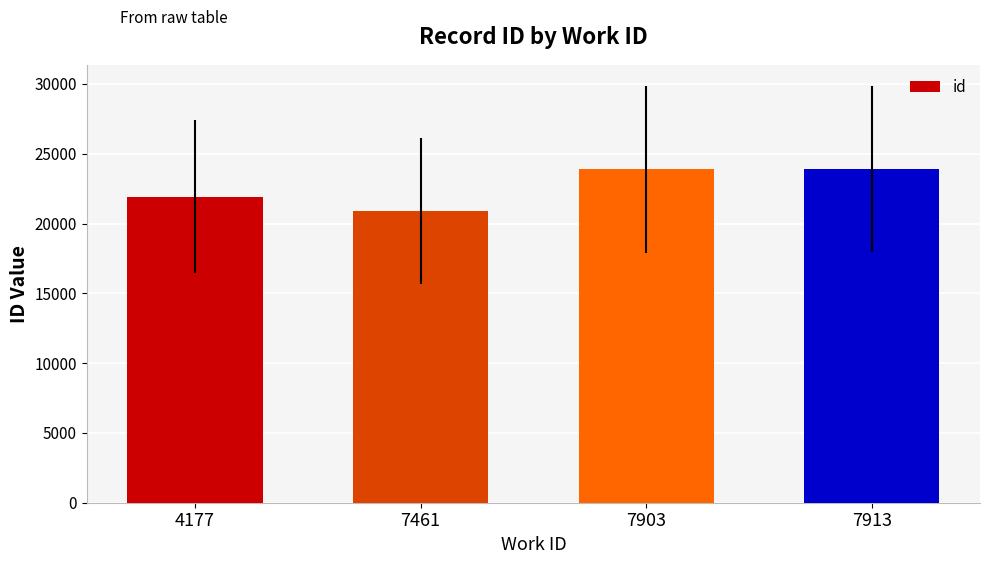

At which label is the value closest to 22389?

4177